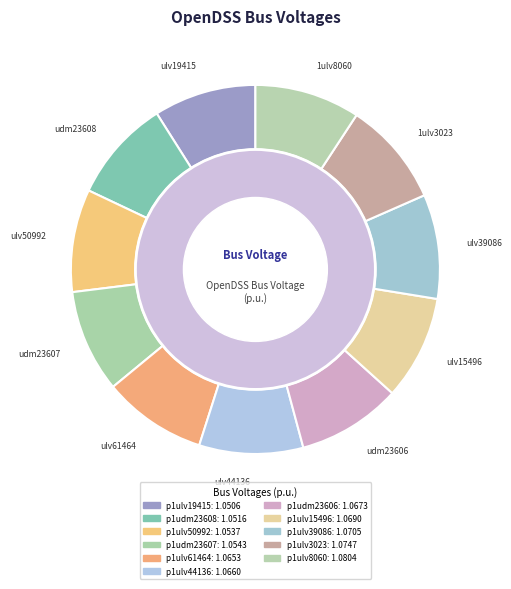

To the nearest percent, what portion does p1ulv61464 represent?

9%